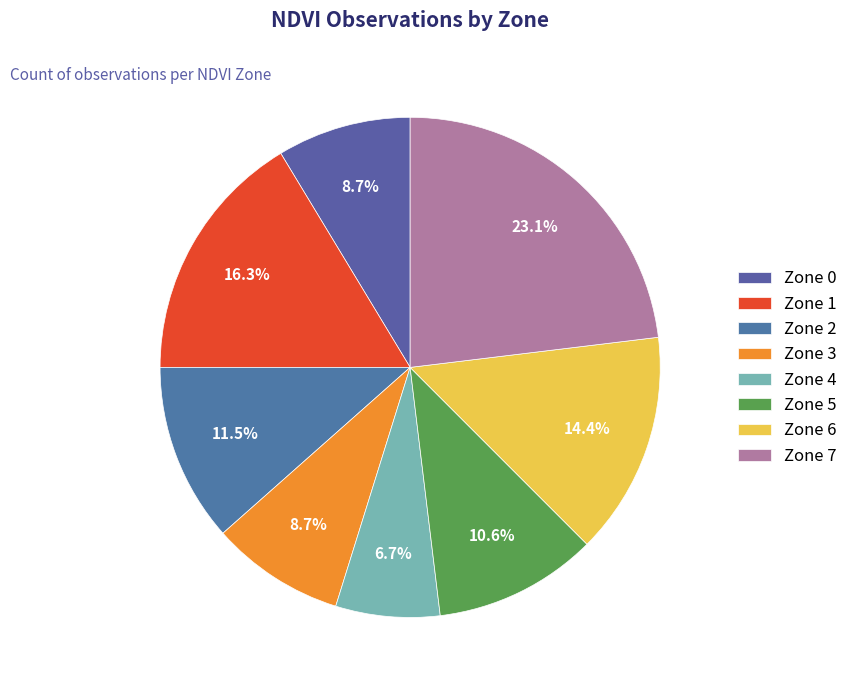

What is the smallest slice in the pie chart?

Zone 4